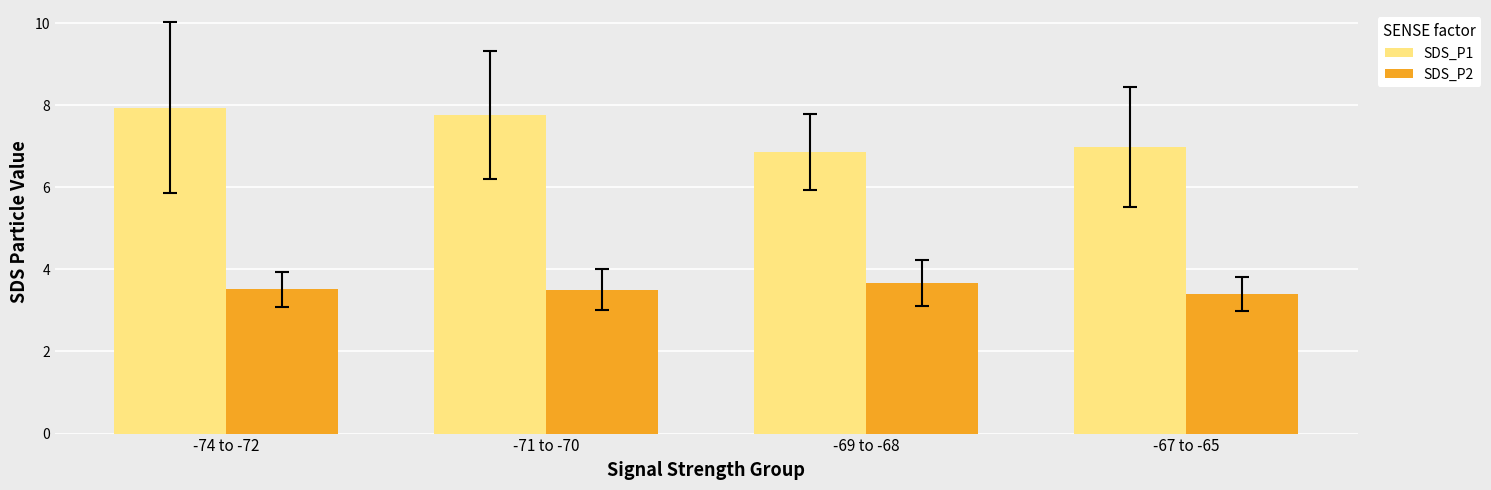

Count the number of categories in the chart.

4